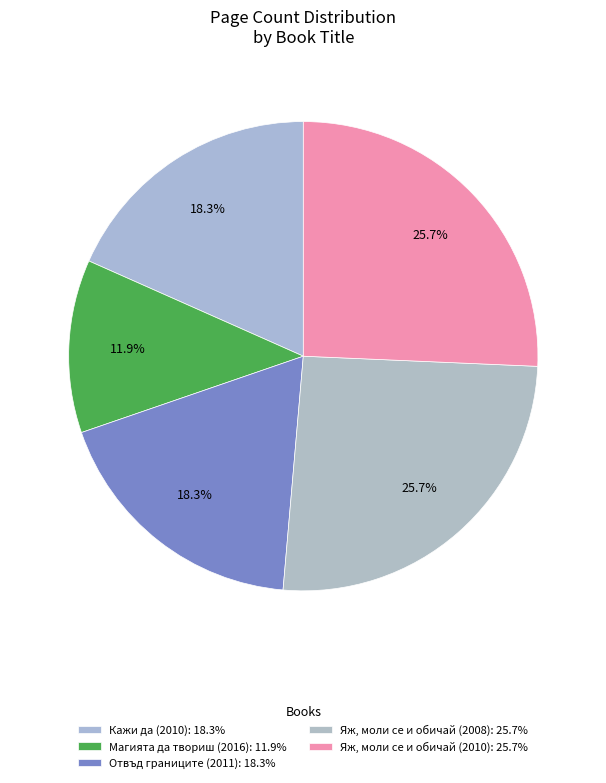

Approximately how many times larger is the value at Яж, моли се и обичай (2008) compared to Яж, моли се и обичай (2010)?

1.0